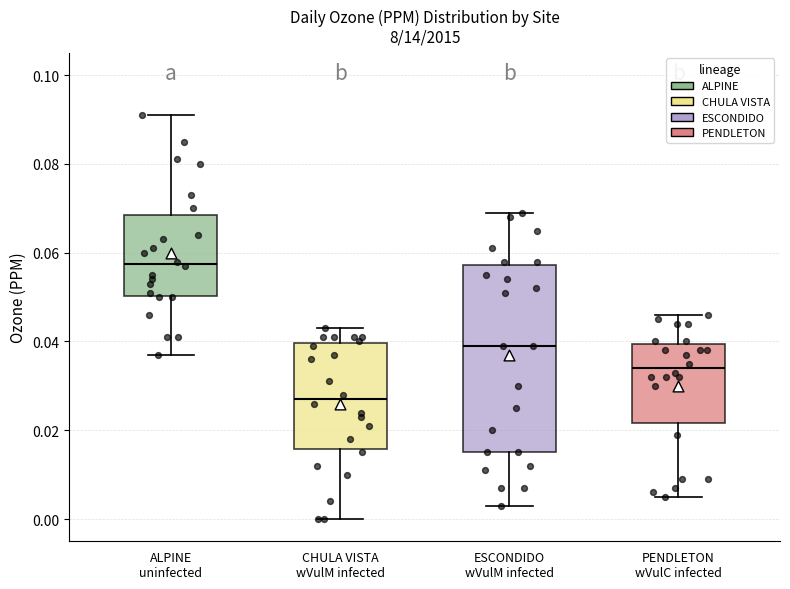

Where is the upper edge of the box for CHULA VISTA wVulM infected on the y-axis? The values are not printed on the chart, so give them approximately, as read against the axis.

0.040